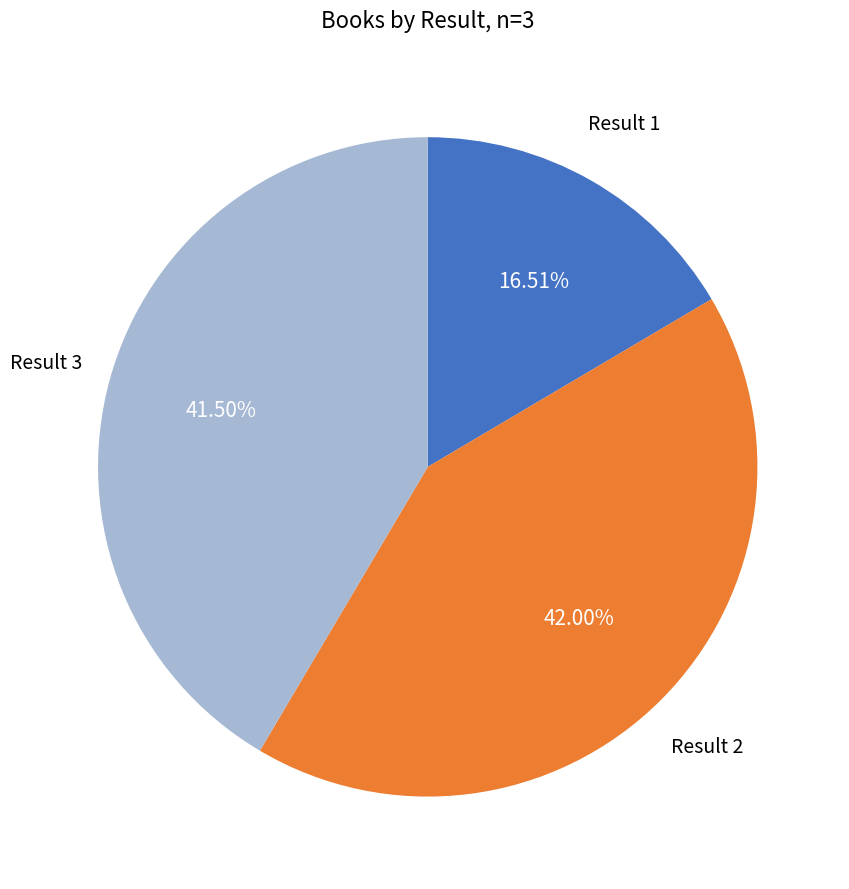

Is there a majority slice in this chart?

No